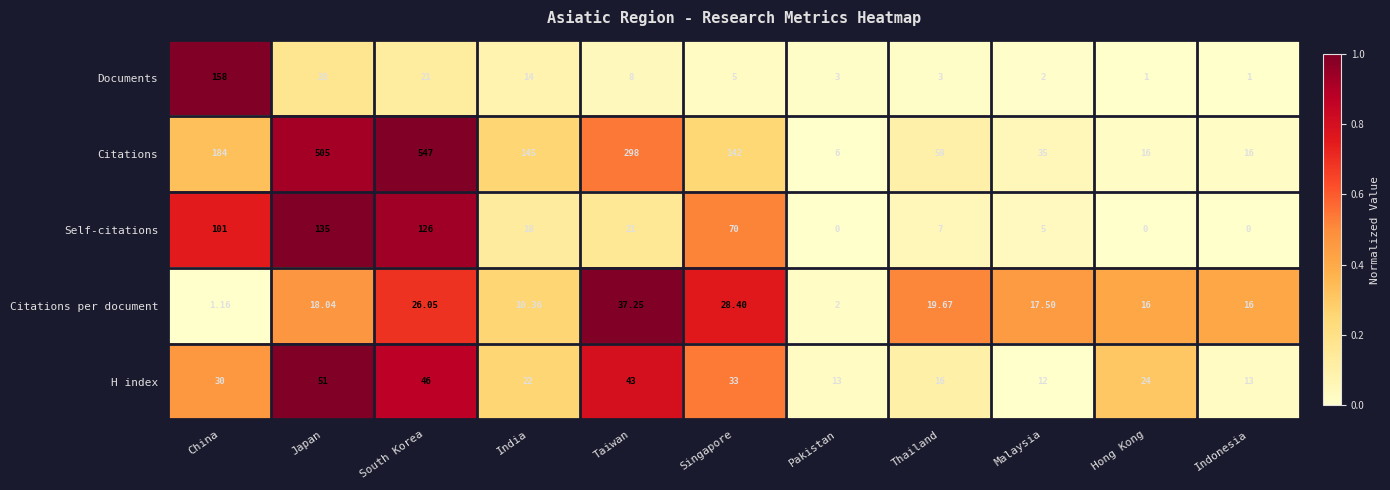

Which category has the highest value across all series?

South Korea